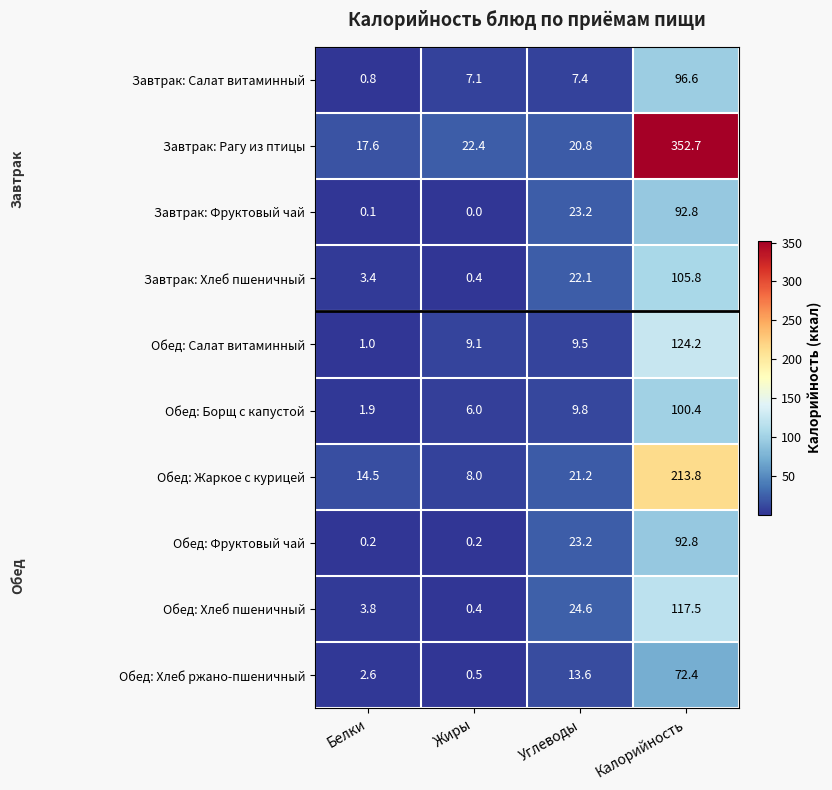

True or false: Обед: Жаркое с курицей has a value of 8.0 at Жиры.

True